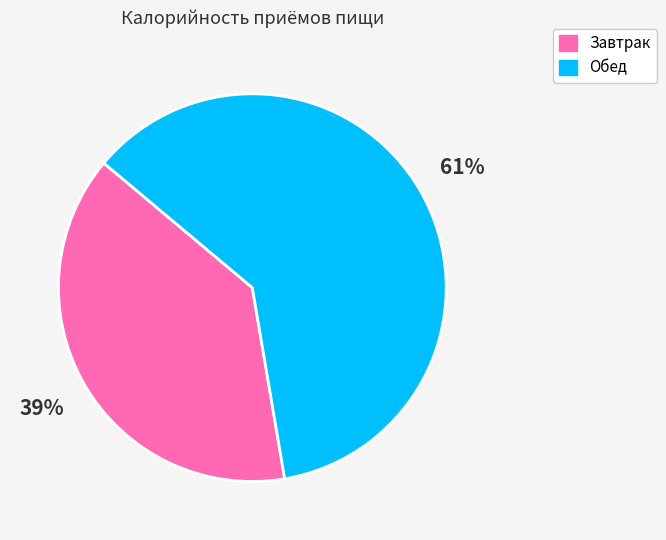

Rank the categories by value from highest to lowest.

Обед, Завтрак